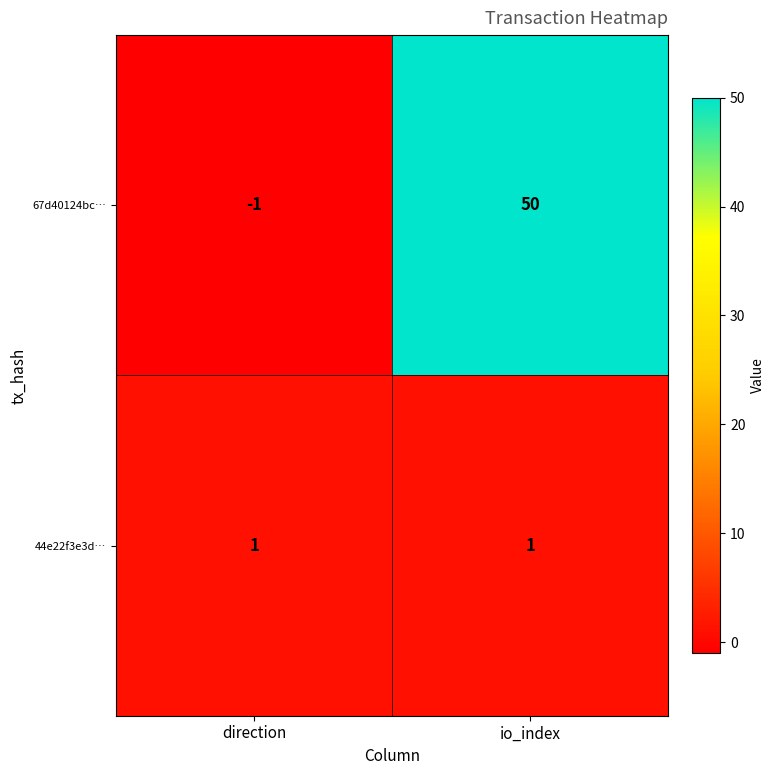

Rank the series at io_index from highest to lowest value.

67d40124bc…, 44e22f3e3d…